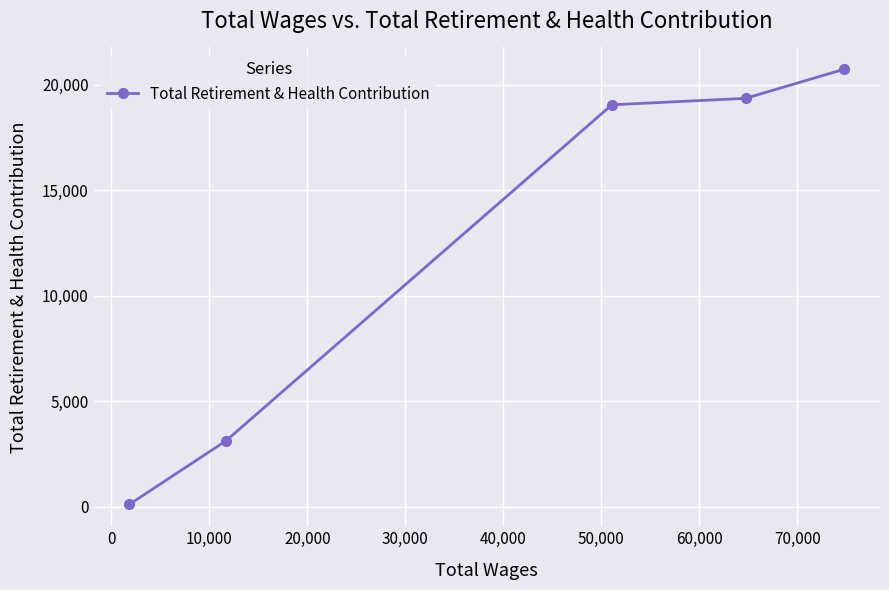

How many data points are less than 19041?

2